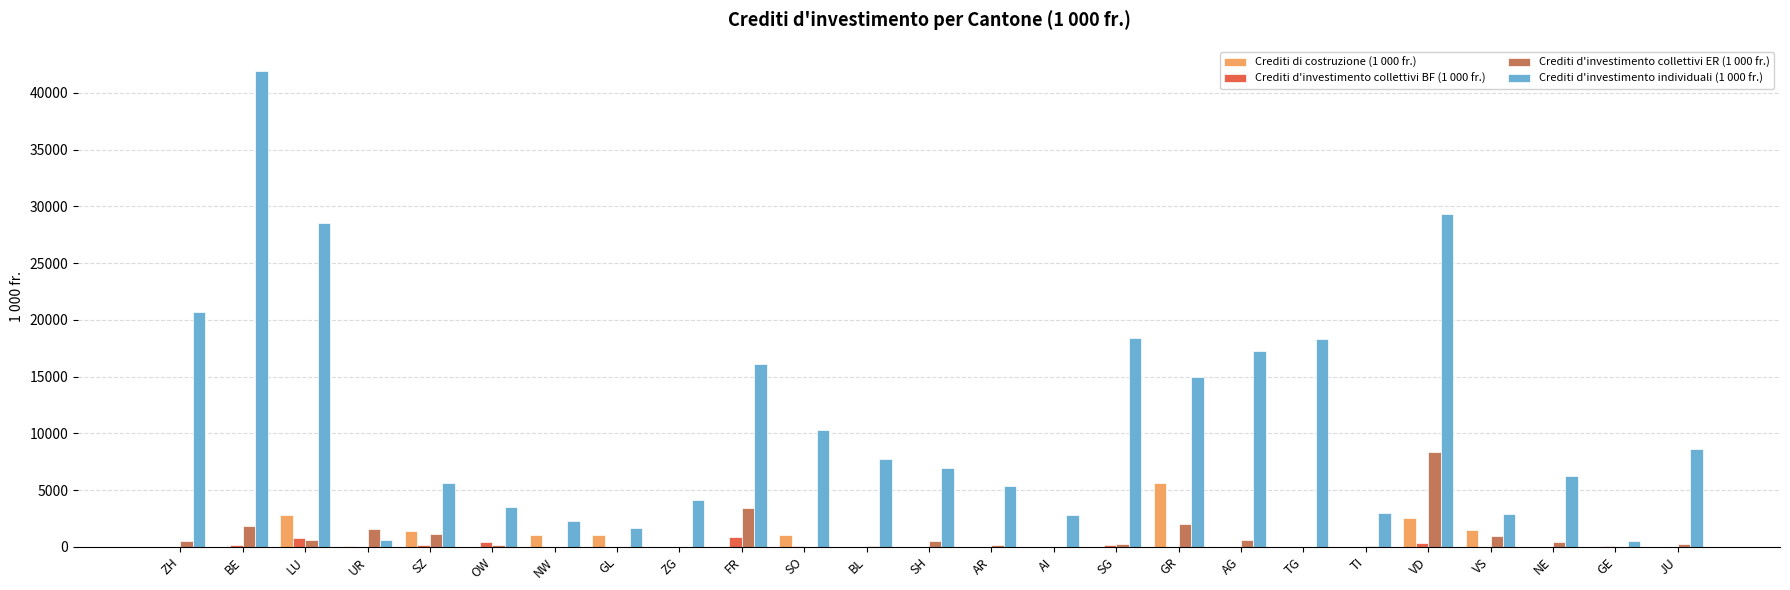

What is the sum of all Crediti d'investimento collettivi ER (1 000 fr.) values?

22887.2